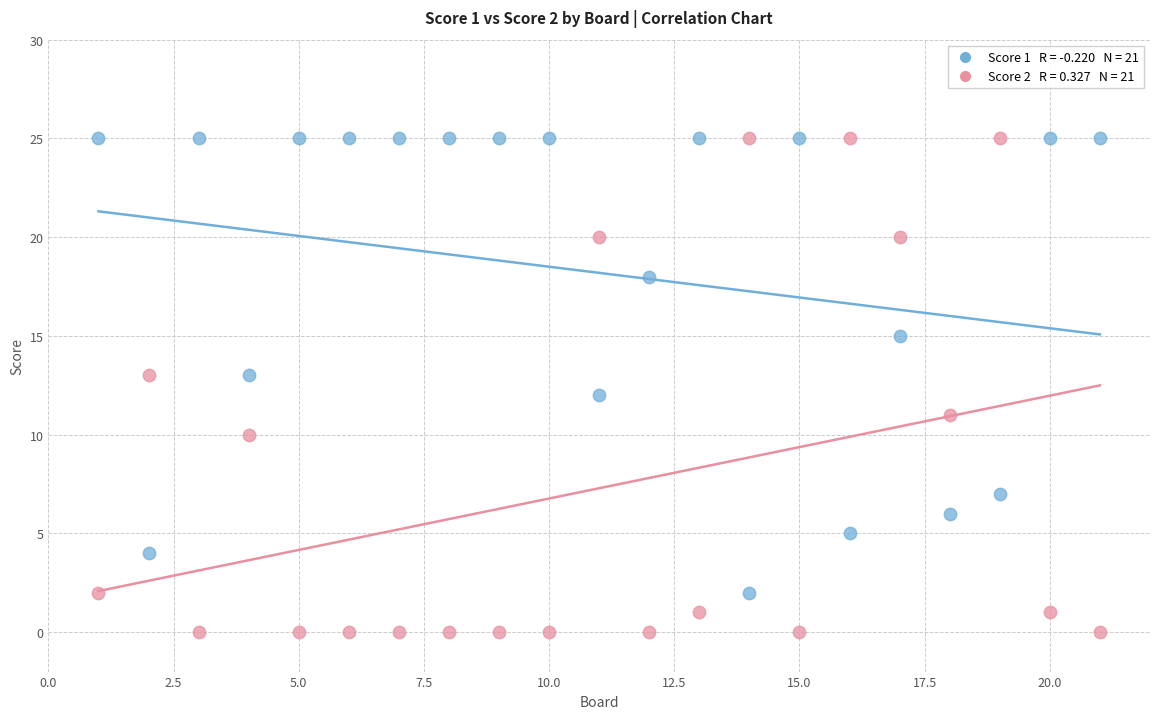

Across all data points, what is the range of X values (max minus min)?

20